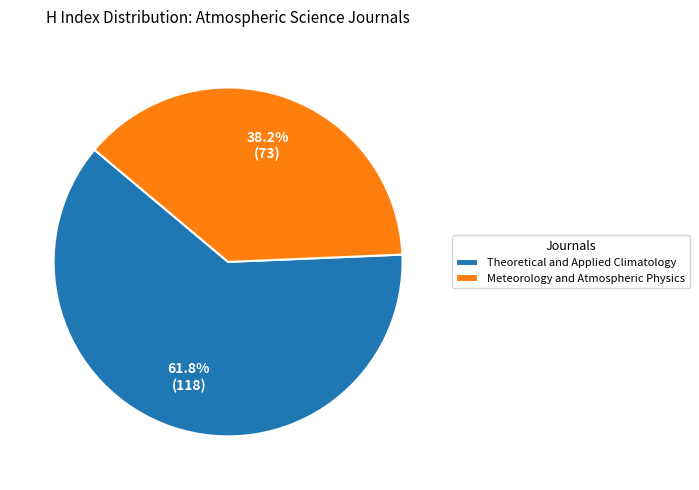

Approximately how many times larger is the value at Theoretical and Applied Climatology compared to Meteorology and Atmospheric Physics?

1.6